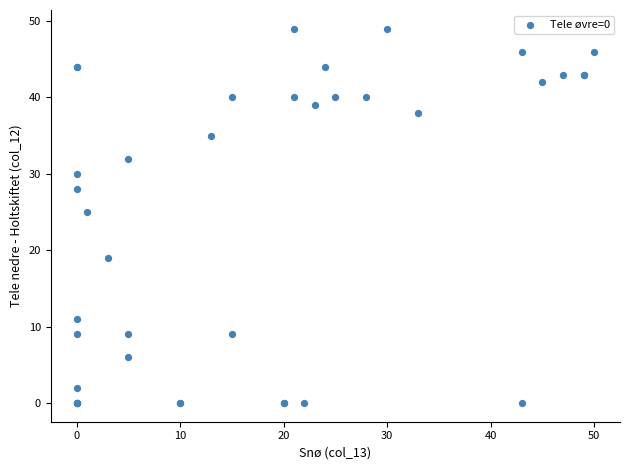

What Y value in the scatter plot is closest to 24?

25